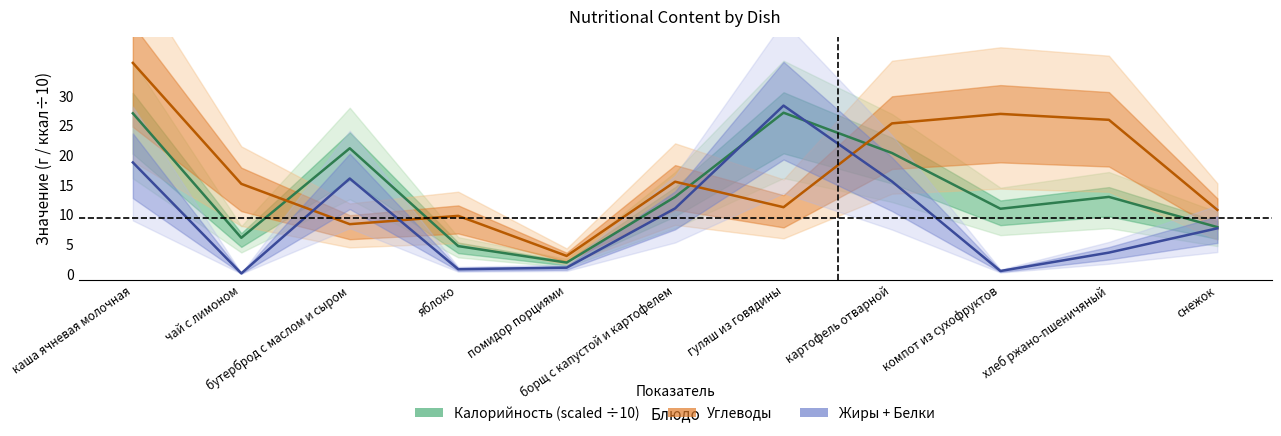

Which series ends up on top after the final intersection of Калорийность and Углеводы?

Углеводы